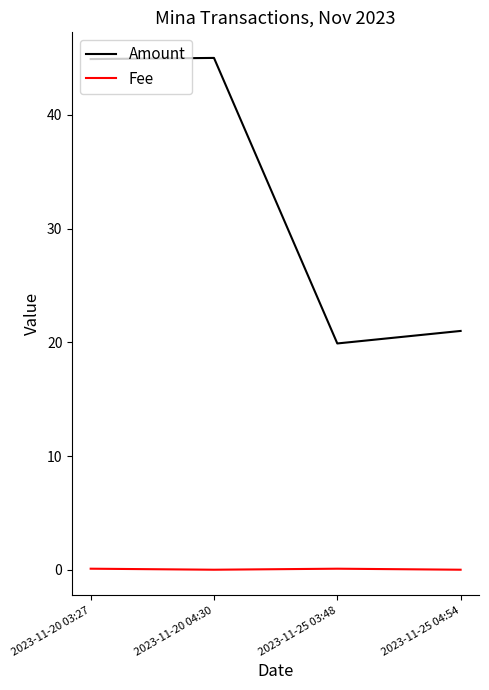

The value of Amount at 2023-11-20 04:30 is 30.0. True or false?

False